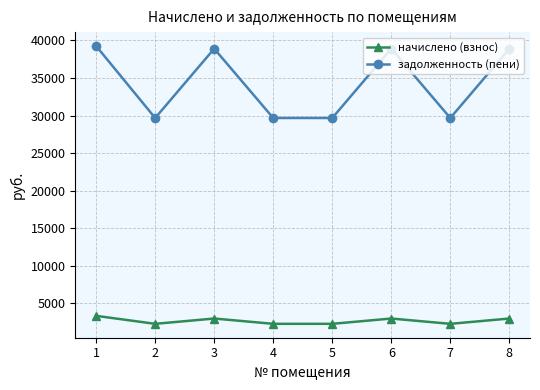

Which series changed the most between 4 and 8?

задолженность (пени)